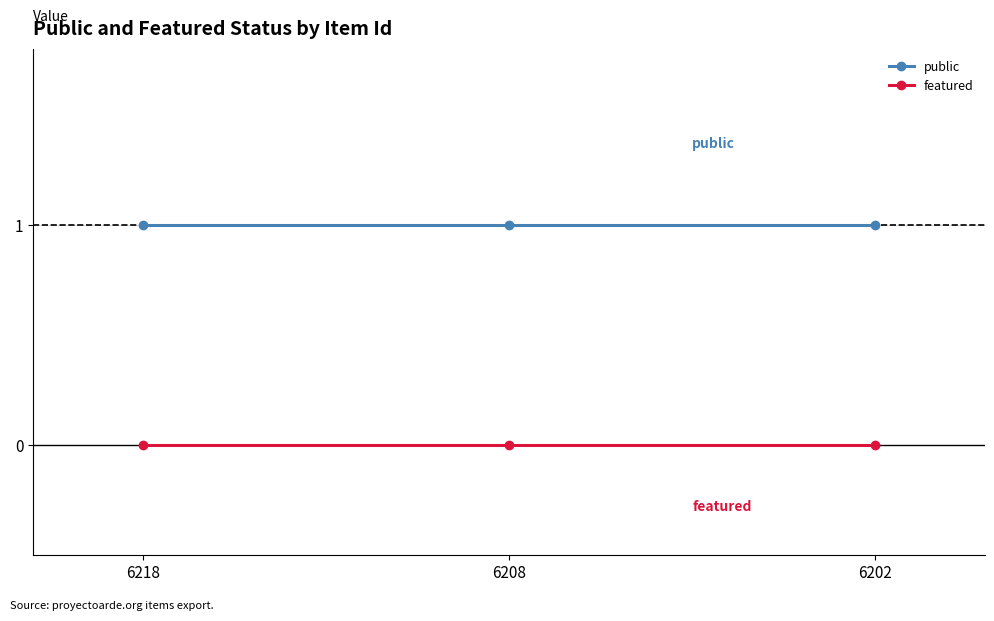

True or false: public has a value of 1 at 6202.

True